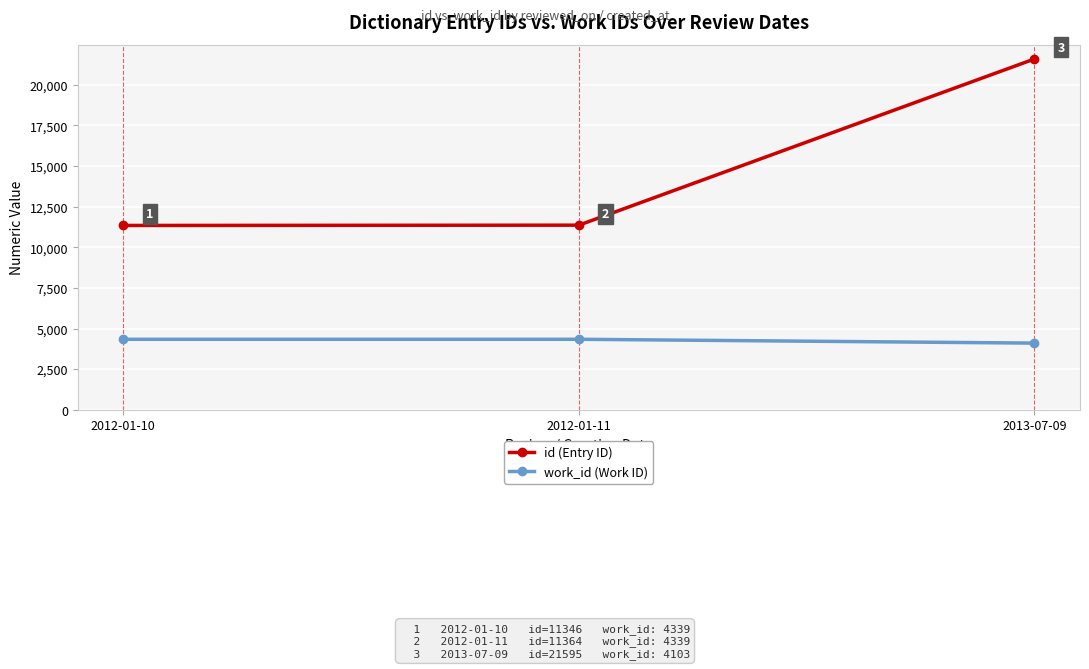

What is the minimum value for id (Entry ID)?

11346